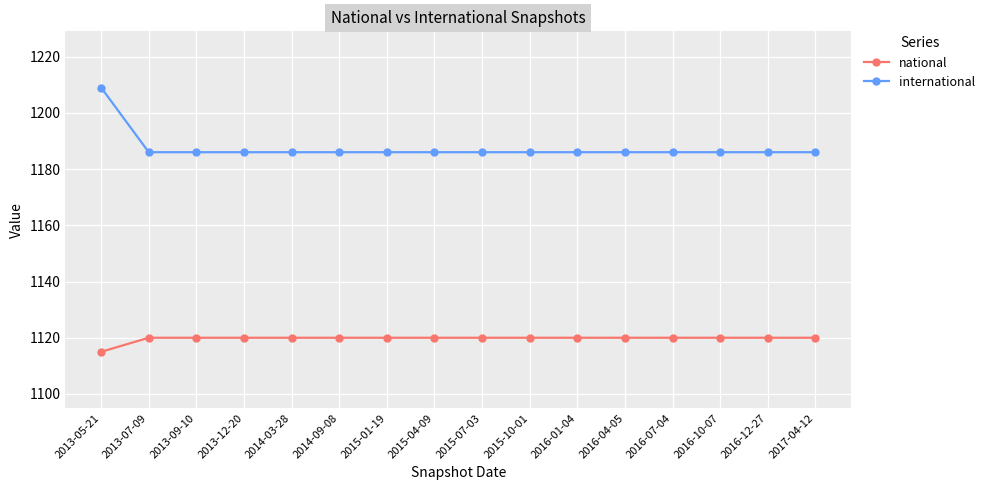

What is the highest value of the national series?

1120